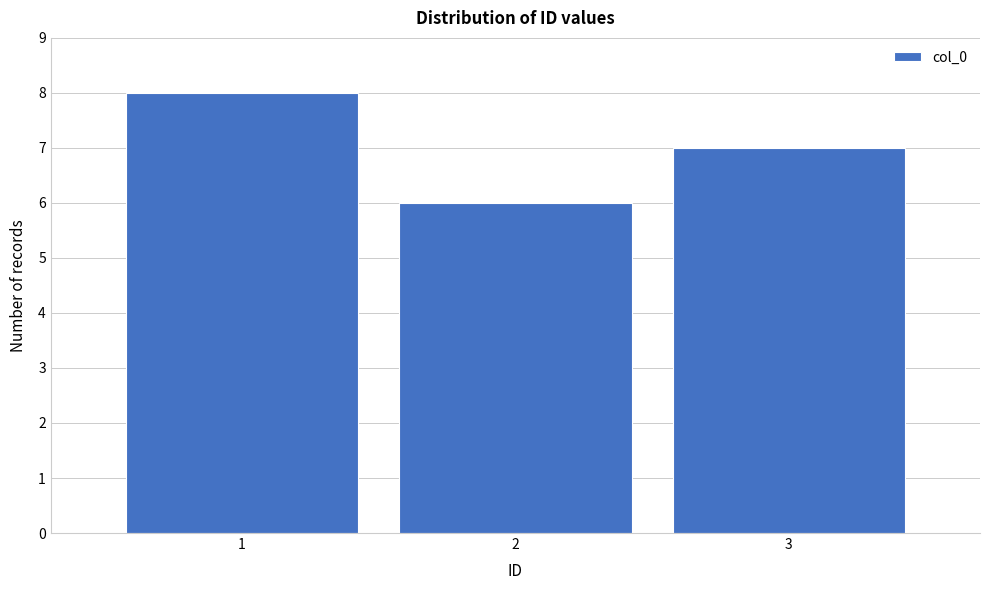

Reading left to right, transcribe this chart: for each bar, give the range it covers on the x-axis and its height. The values are not printed on the chart, so give them approximately, as read against the axis.

0.5 to 1.5: 8
1.5 to 2.5: 6
2.5 to 3.5: 7